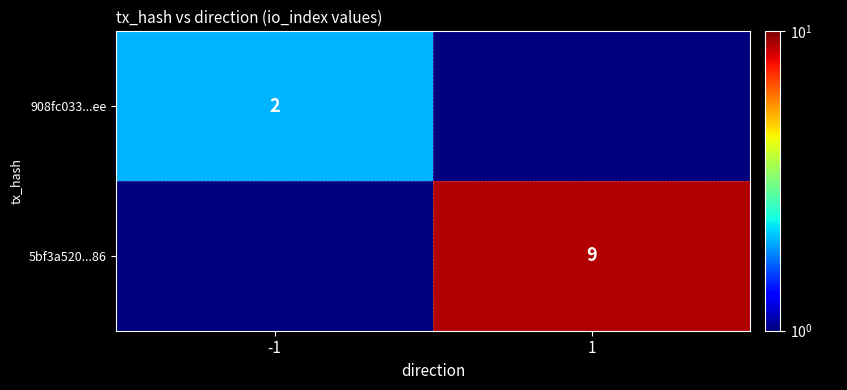

True or false: 5bf3a520...86 has a value of 6.3 at 1.

False